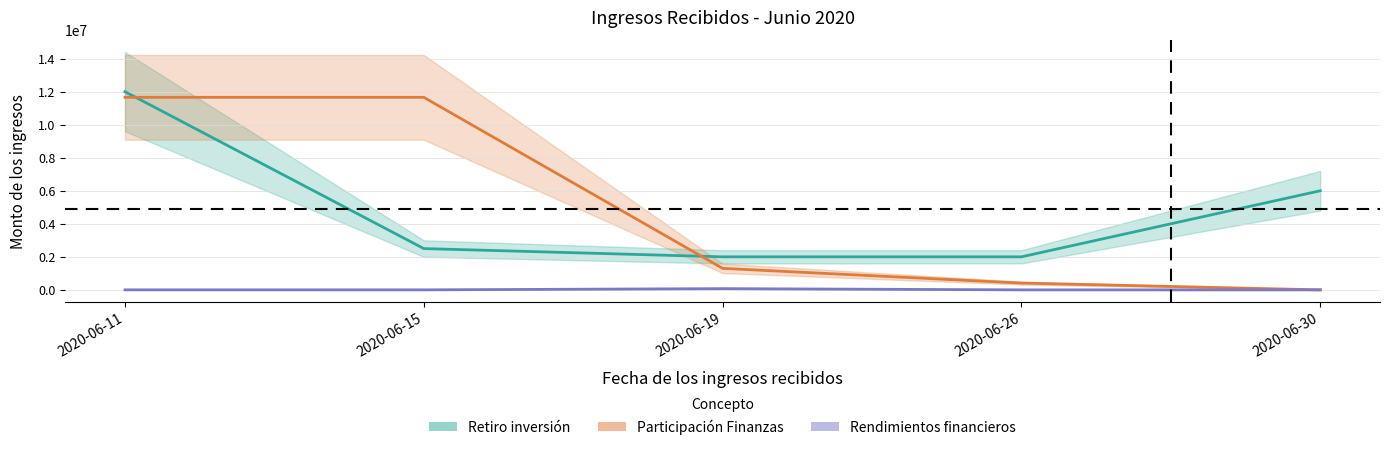

Which series has the widest spread of values?

Participación Finanzas